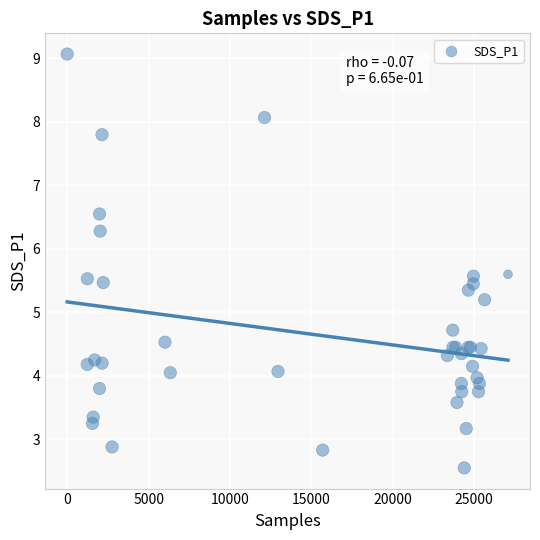

What Y value in the scatter plot is closest to 5?

5.2